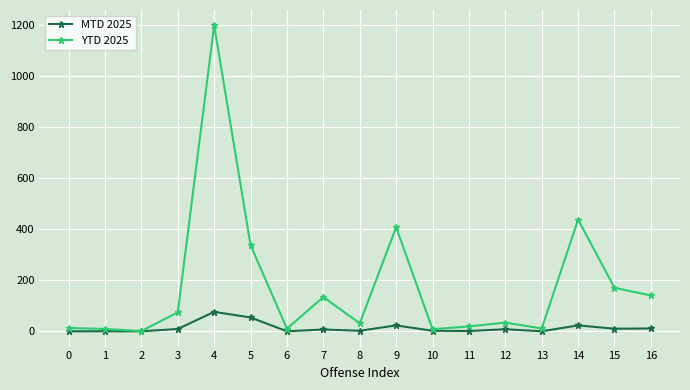

At which category is the sum across all series the highest?

4